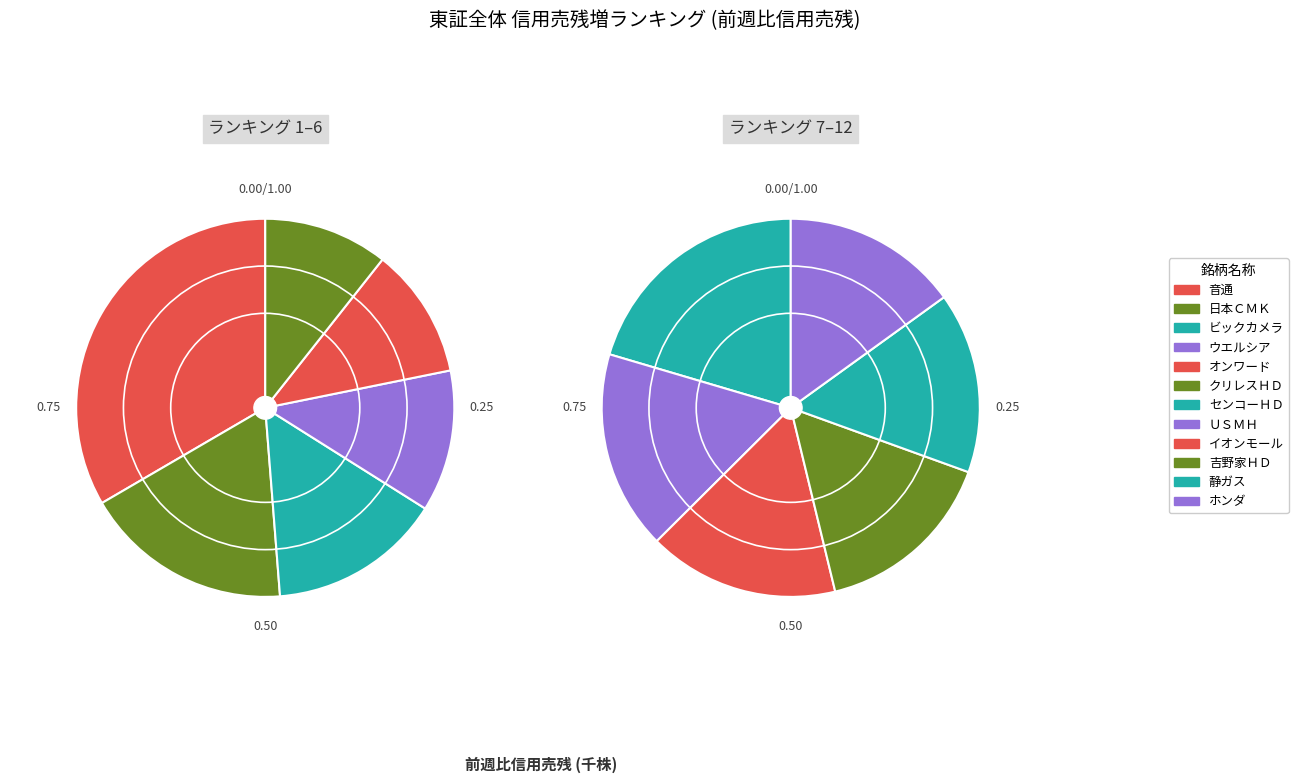

How many slices are in this pie chart?

12